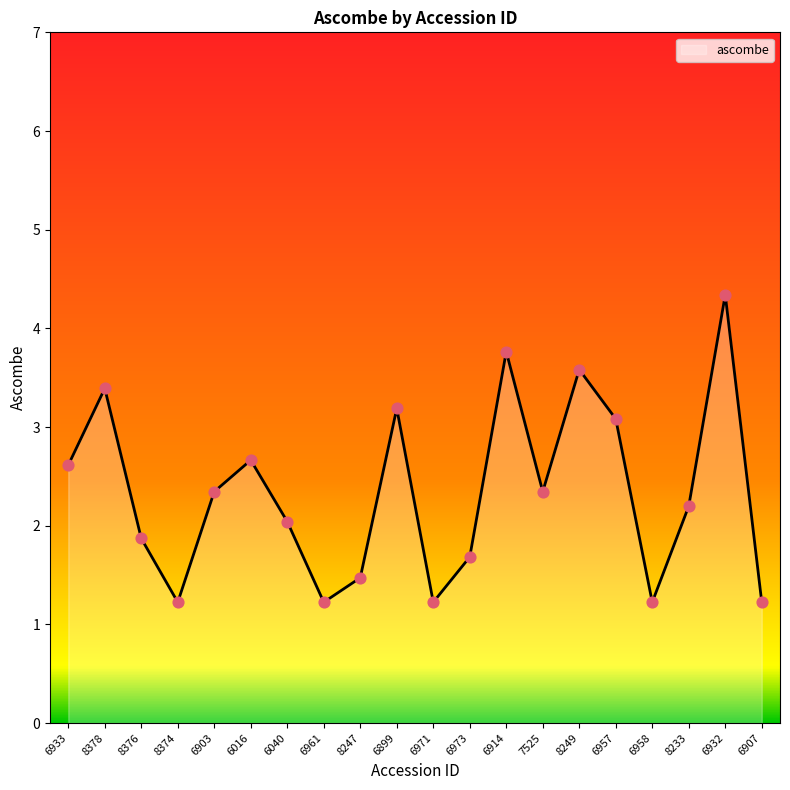

What is the change in value from 6016 to 6040?

-0.6